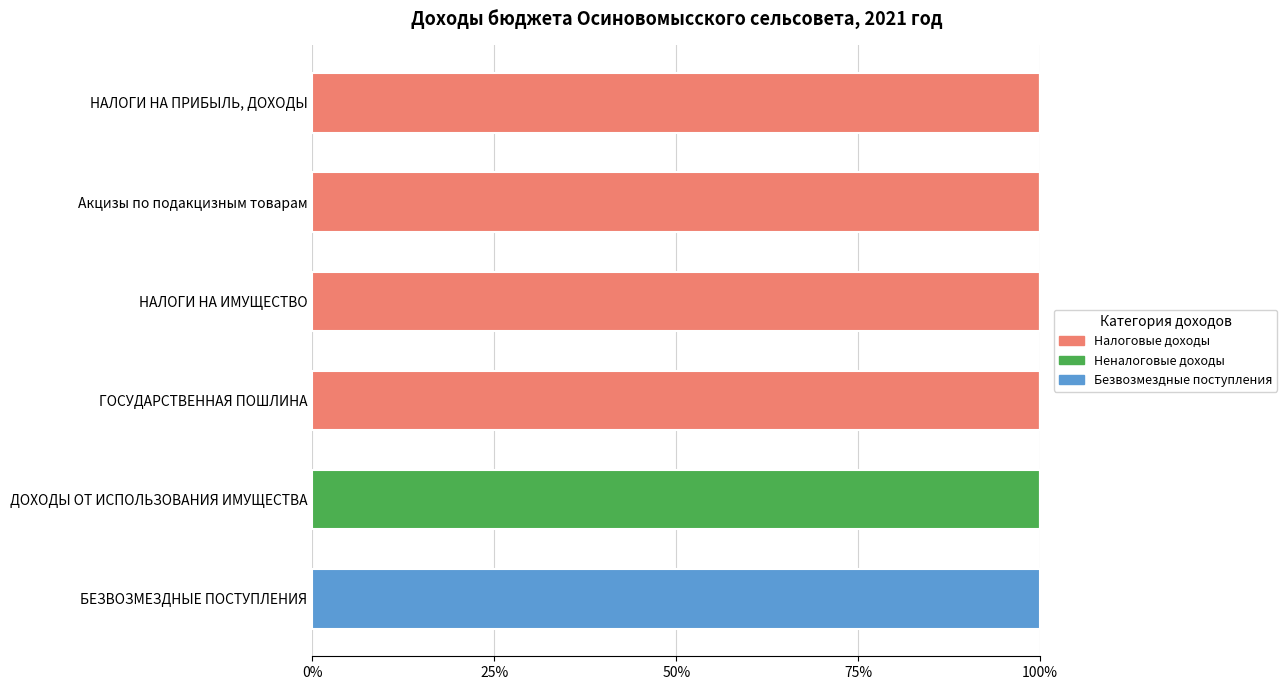

What is the total value across all series at БЕЗВОЗМЕЗДНЫЕ ПОСТУПЛЕНИЯ?

100